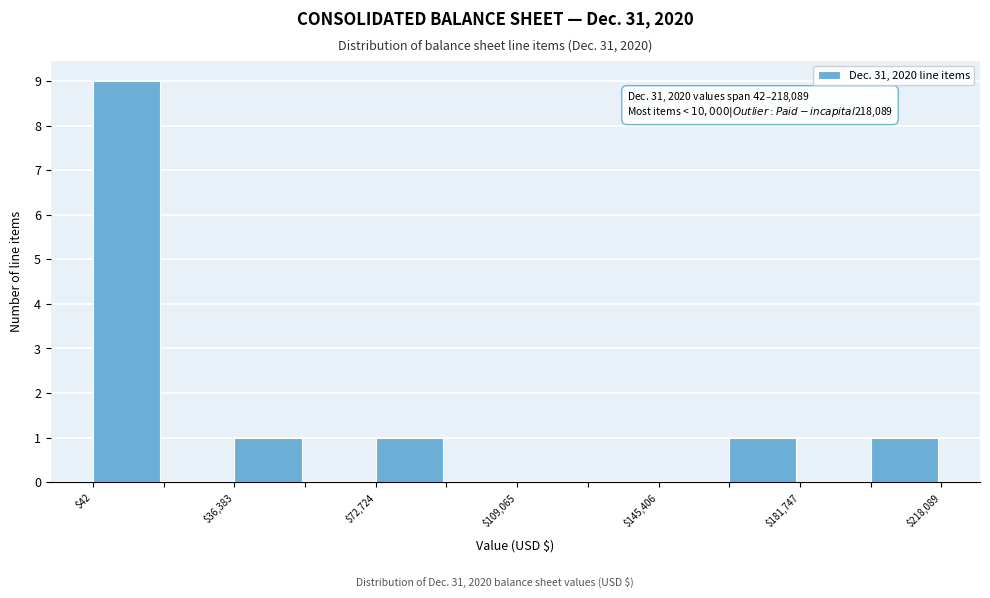

Around what value on the x-axis is the tallest bar? Give the approximate position of its centre, as read against the axis.

10000